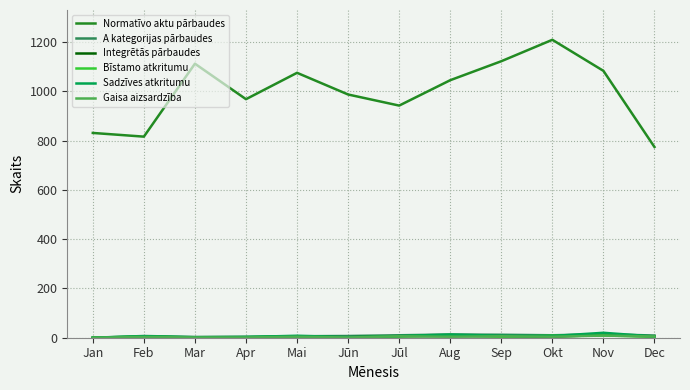

What is the spread (max minus min) of values at Jūn?

987